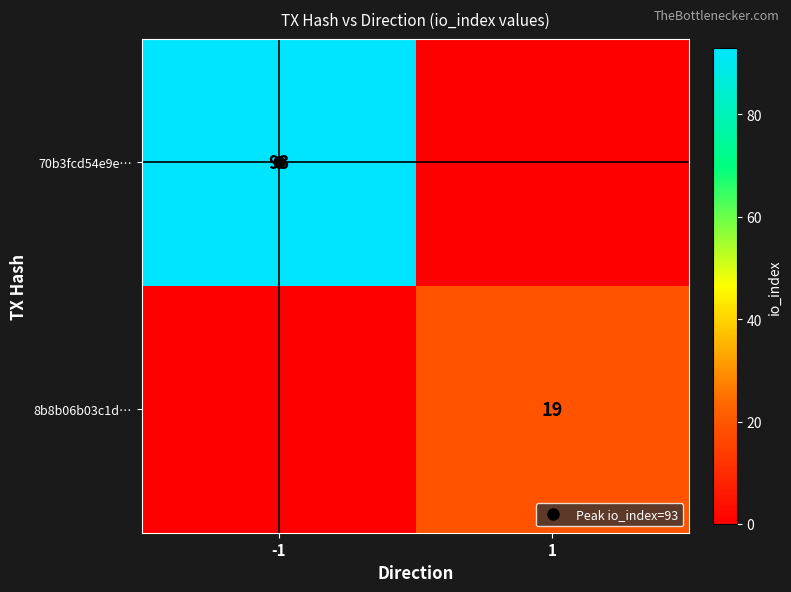

Which series has the largest range (max minus min)?

70b3fcd54e9e…